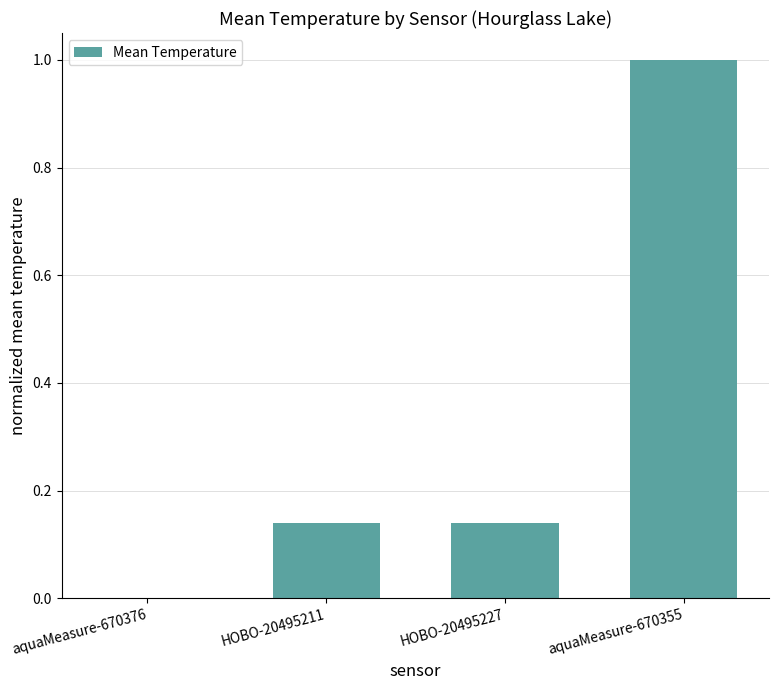

Count the number of data series in this chart.

1